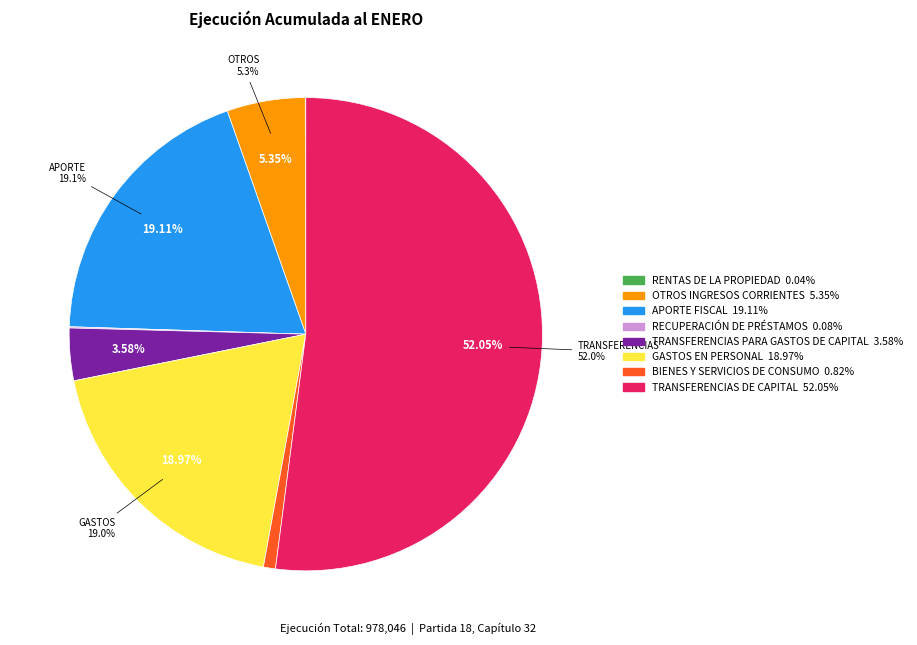

To the nearest percent, what is the difference between the APORTE FISCAL and BIENES Y SERVICIOS DE CONSUMO slice percentages?

18%